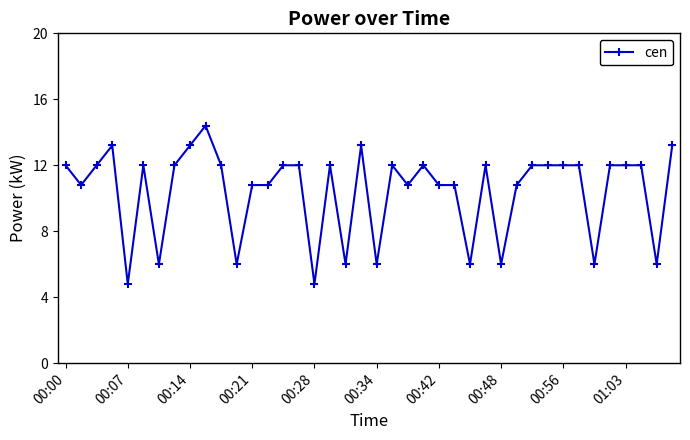

How many data points does each series have?

40